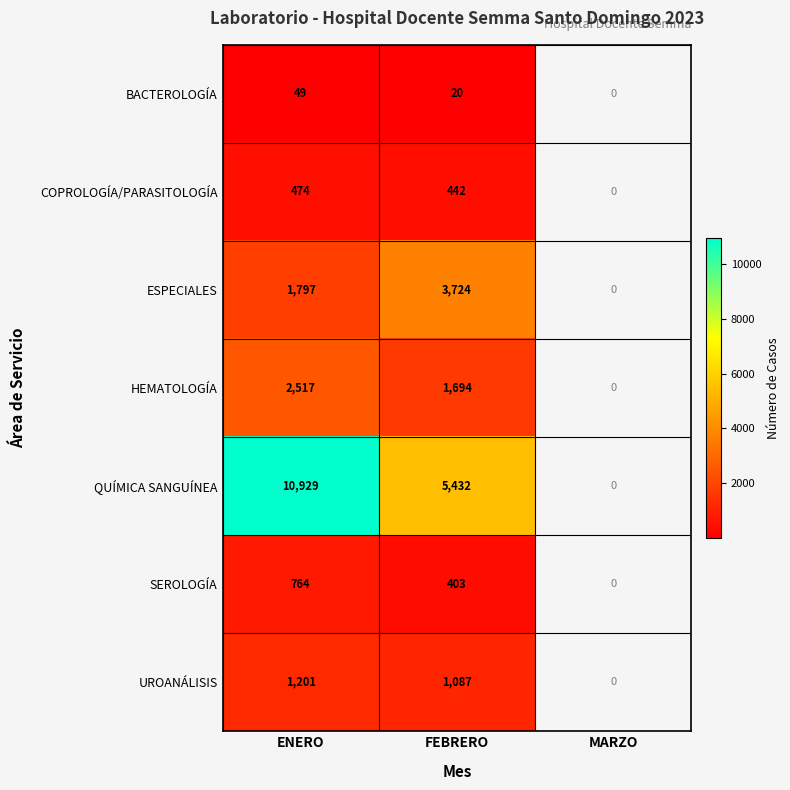

What is the smallest value displayed?

20.0